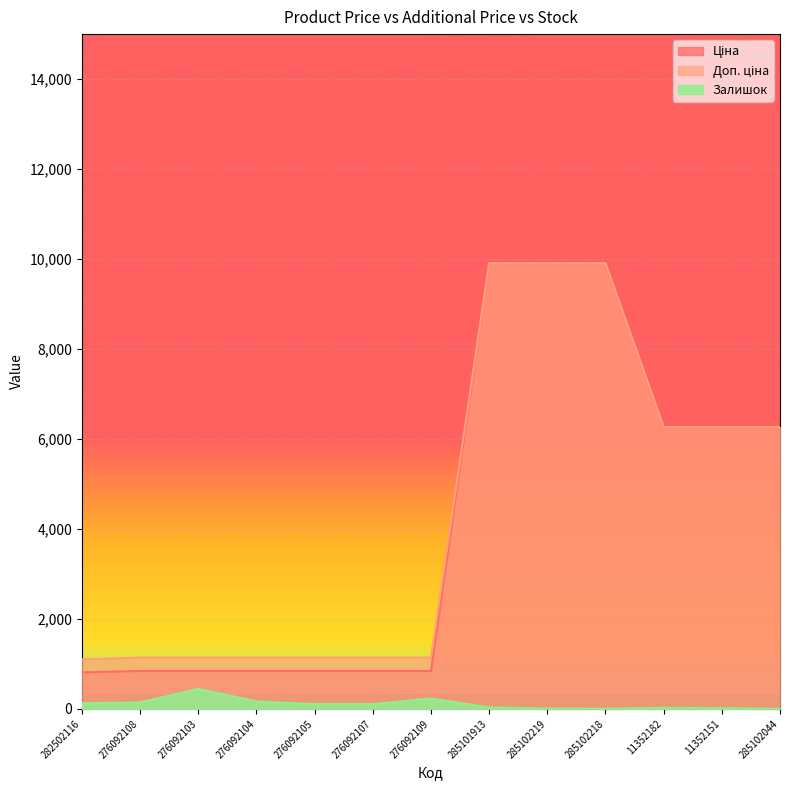

Which series changed the most between 276092104 and 276092105?

Залишок